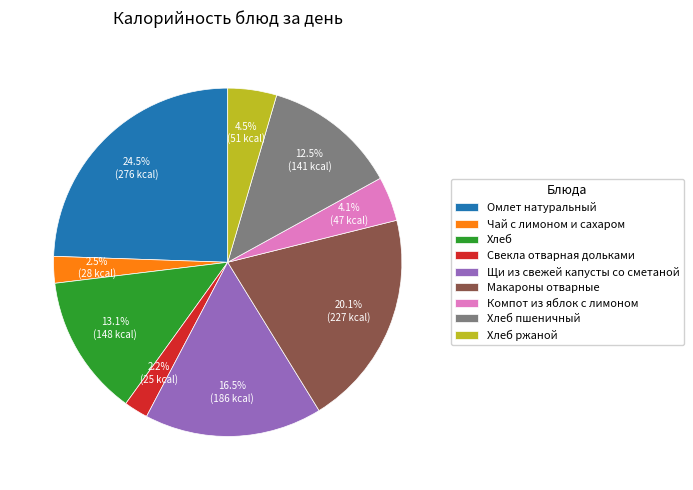

Combined, what portion of the pie is Макароны отварные and Хлеб?

33.2%